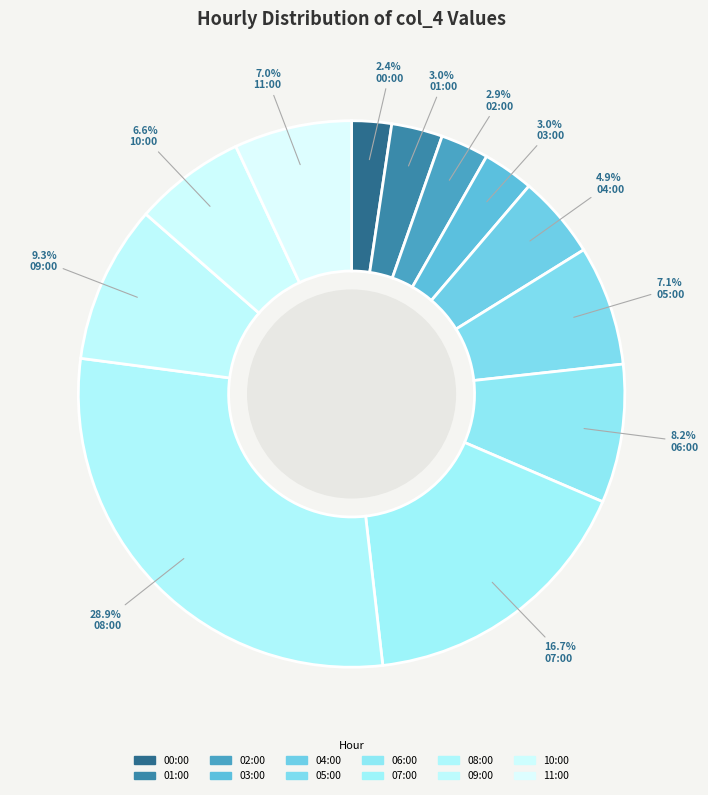

Count the number of slices in the pie.

12